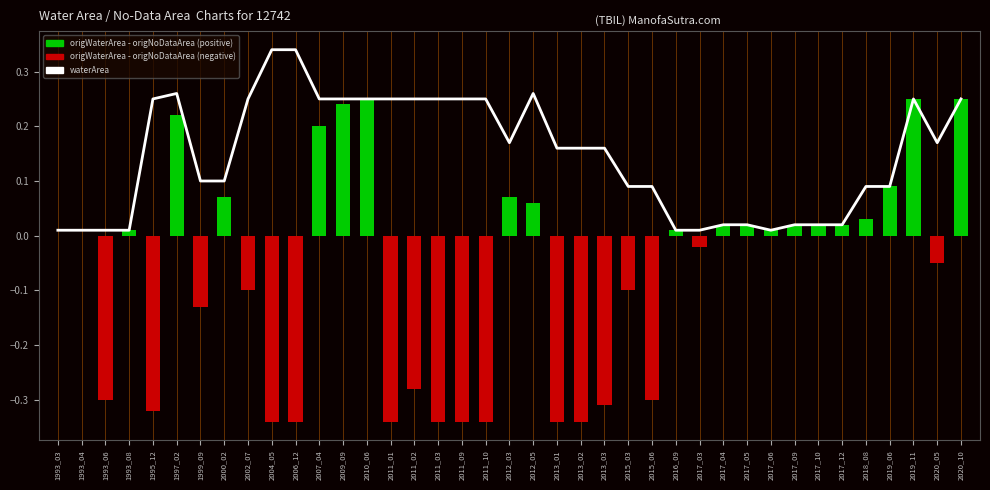

The origWaterArea - origNoDataArea series shows 0.1 at 2020_10. True or false?

False